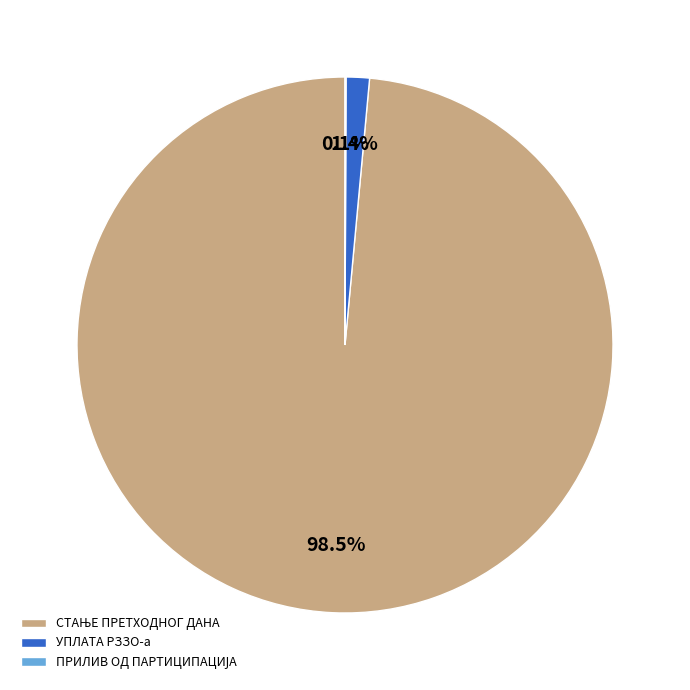

Is there a majority slice in this chart?

Yes